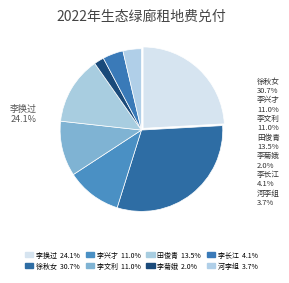

Count the number of slices in the pie.

8